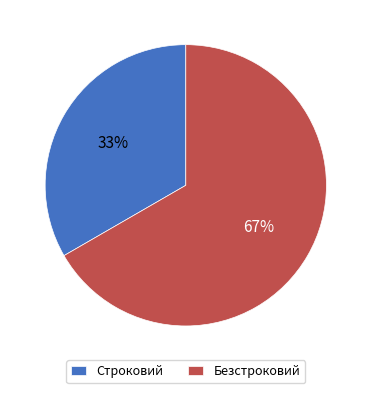

Rank the categories by value from highest to lowest.

Безстроковий, Строковий